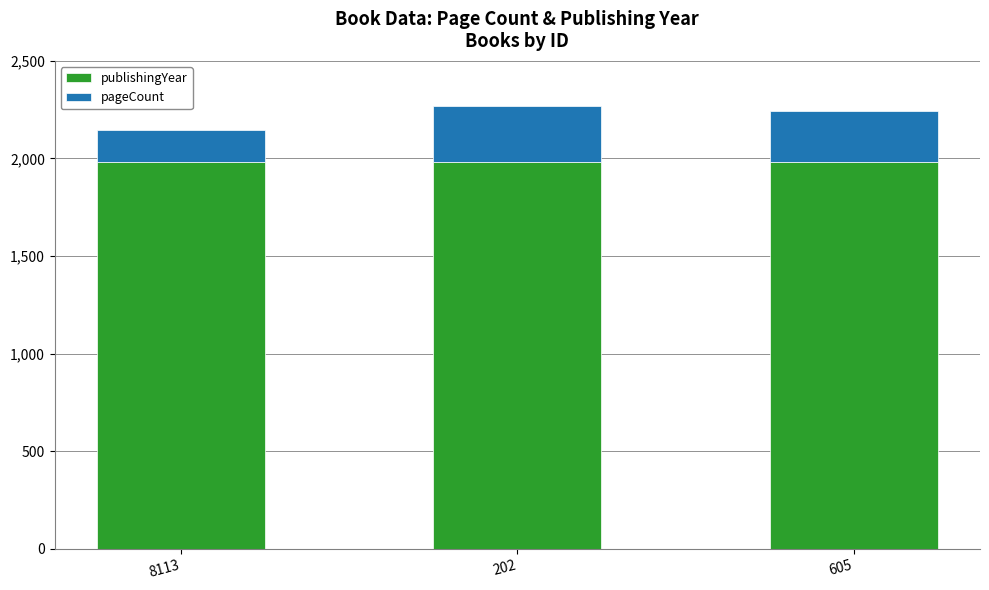

The publishingYear series shows 1981 at 202. True or false?

True